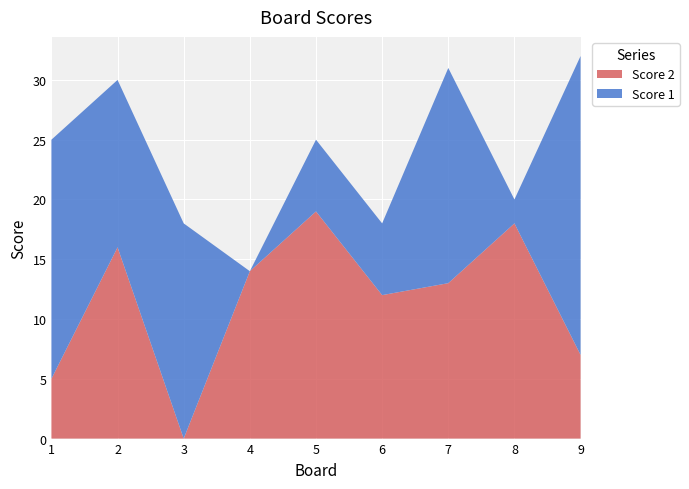

Reading left to right, transcribe all the data shown in this chart.

Score 2: 5	16	0	14	19	12	13	18	7
Score 1: 20	14	18	0	6	6	18	2	25